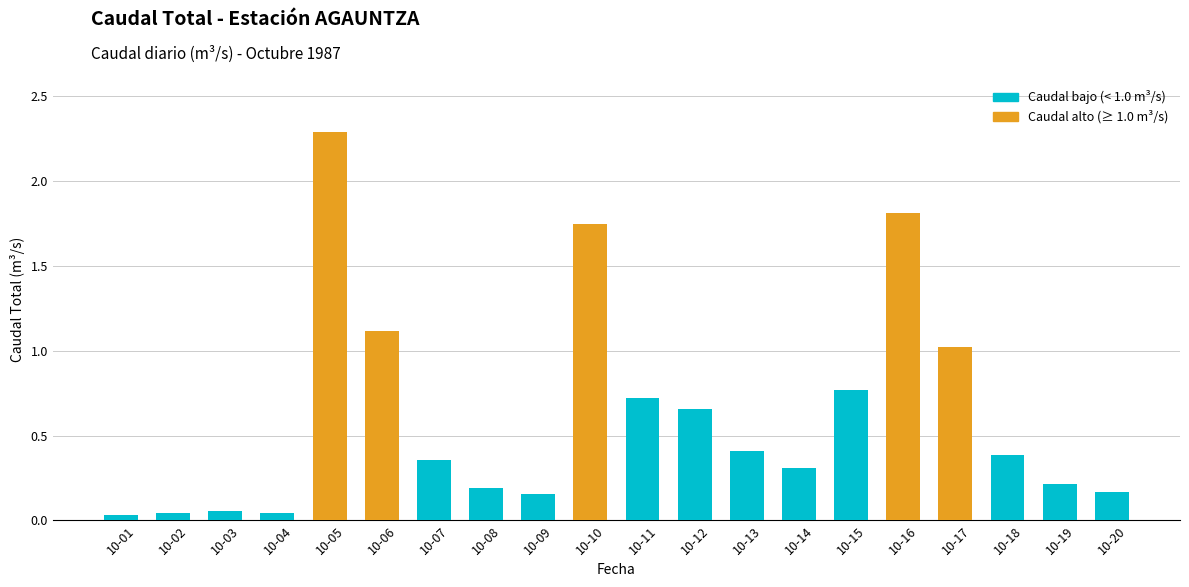

Which has a higher value, 10-20 or 10-08?

10-08